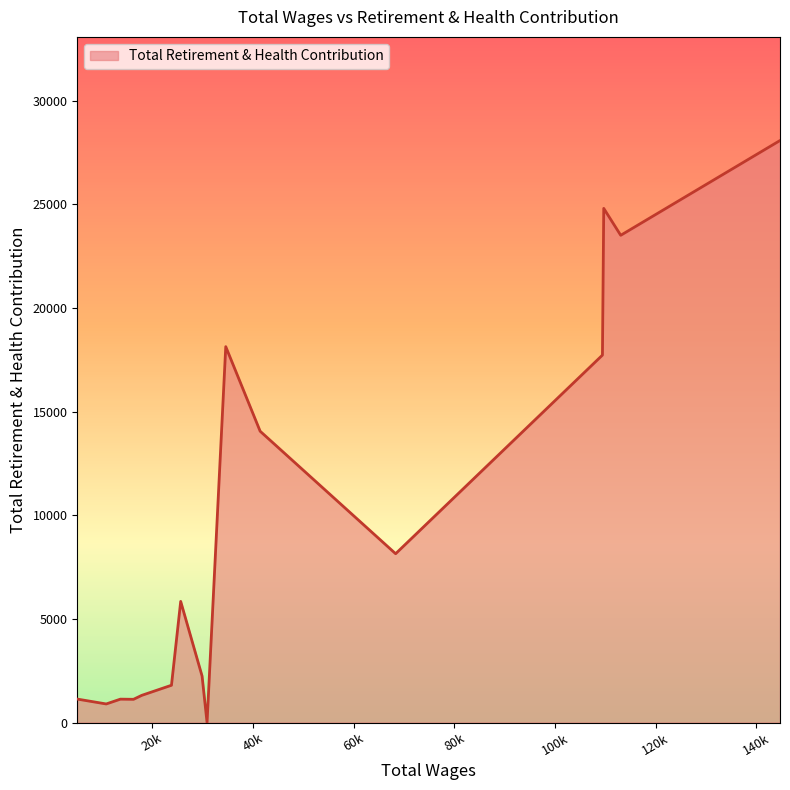

What is the difference between the maximum and minimum values?

28078